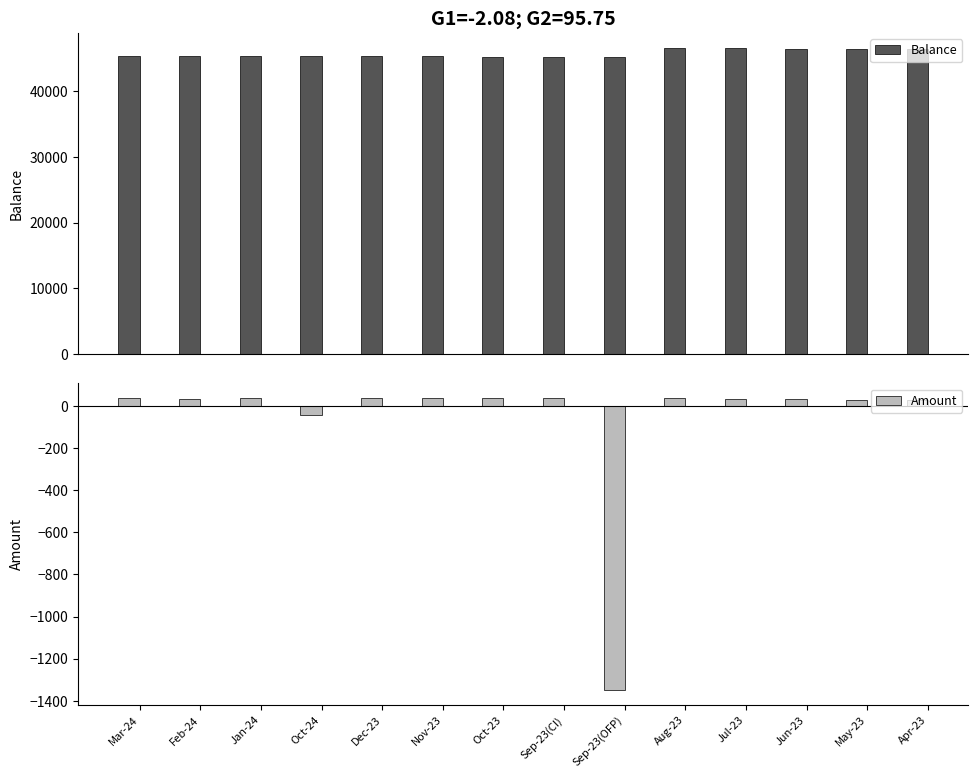

How many groups of bars are there?

14